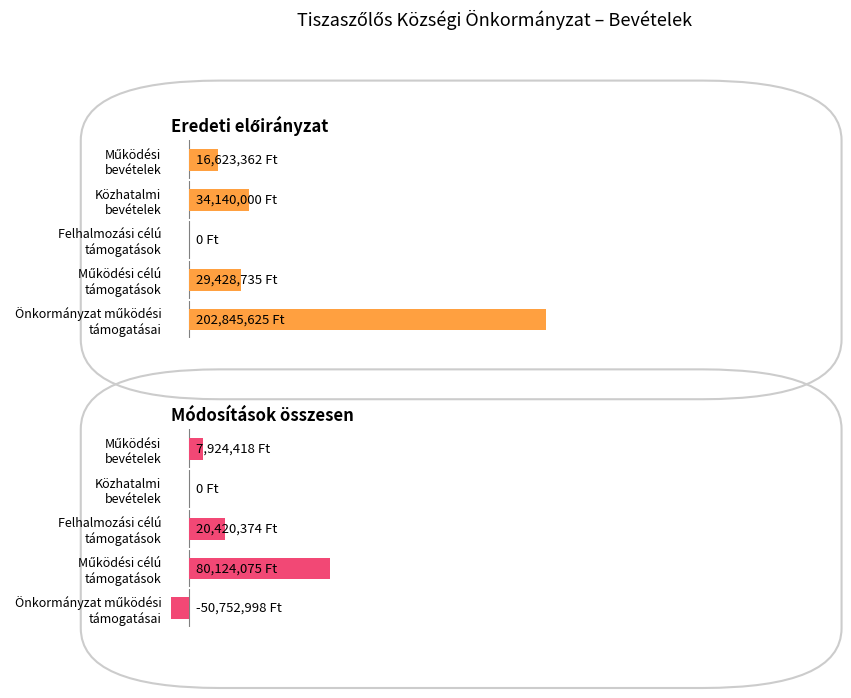

How many negative values does the Módosítások összesen series have?

1